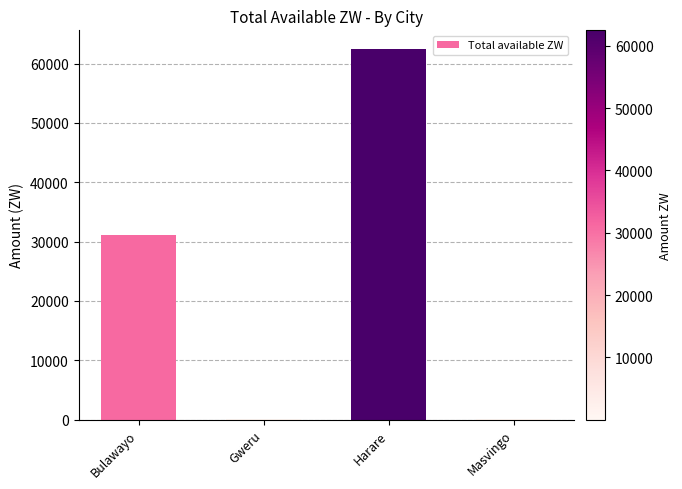

The chart shows a value of 55751.9 at Bulawayo. True or false?

False